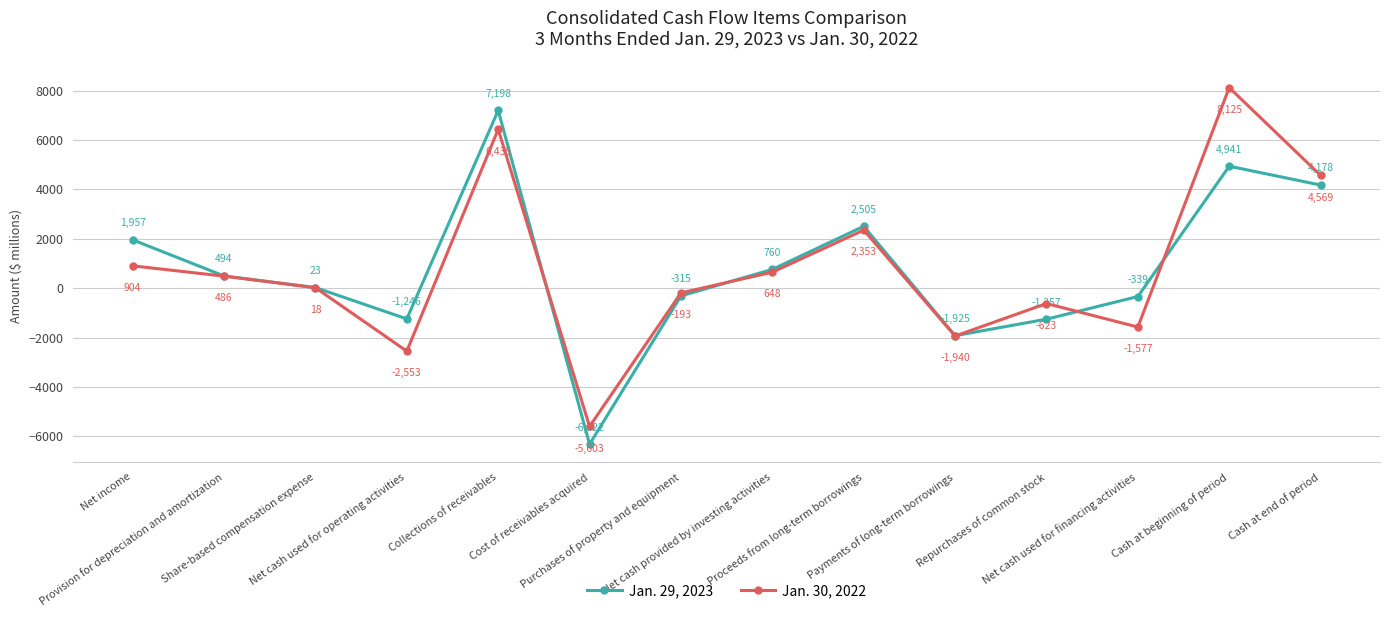

What are all the series names shown in the legend?

Jan. 29, 2023, Jan. 30, 2022